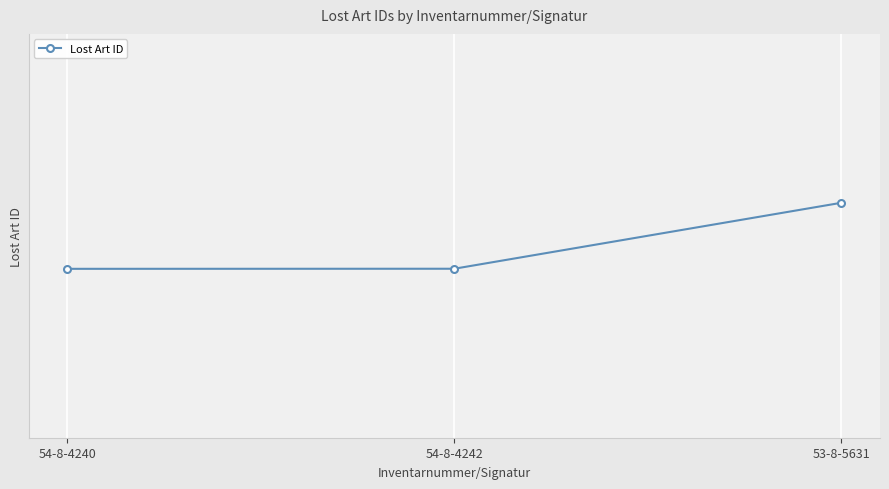

What is the difference between the maximum and minimum values?

782